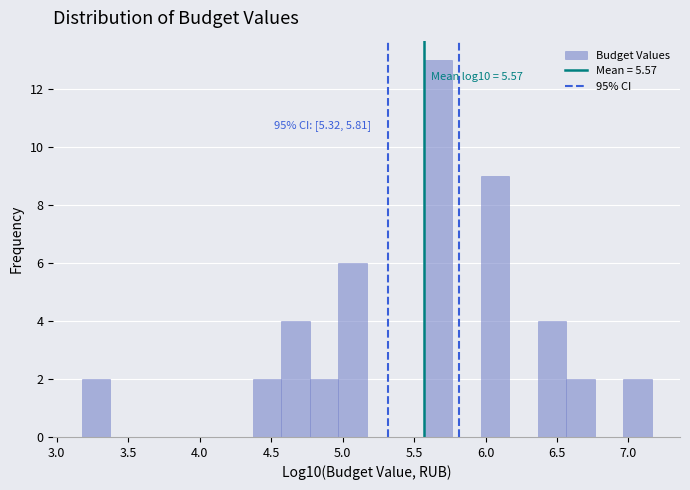

Around what value on the x-axis is the tallest bar? Give the approximate position of its centre, as read against the axis.

5.65